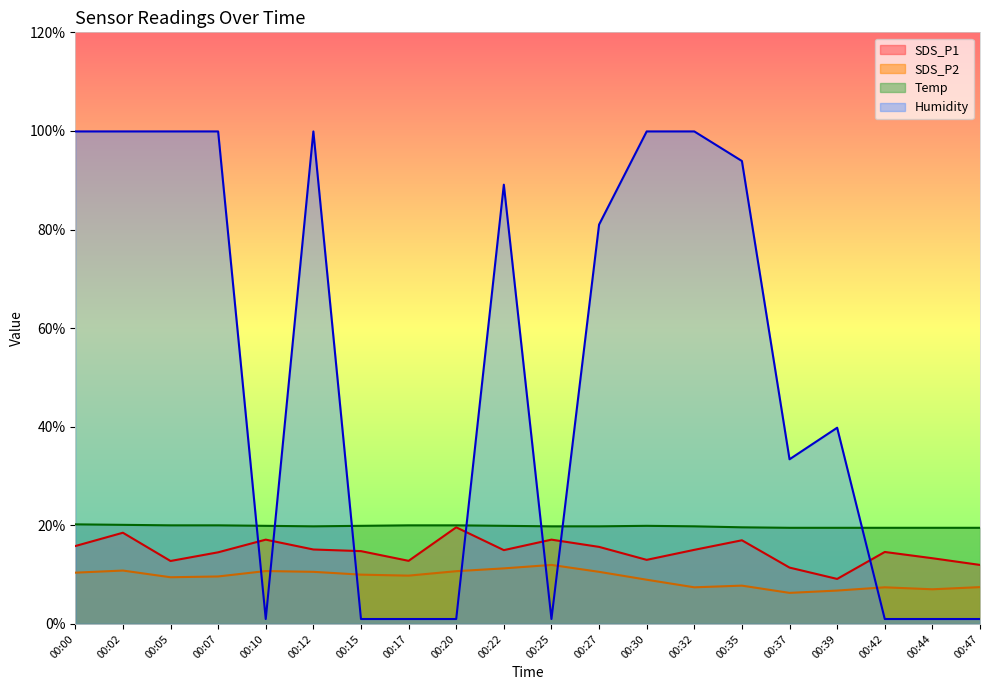

True or false: SDS_P2 and Temp intersect in this chart.

False